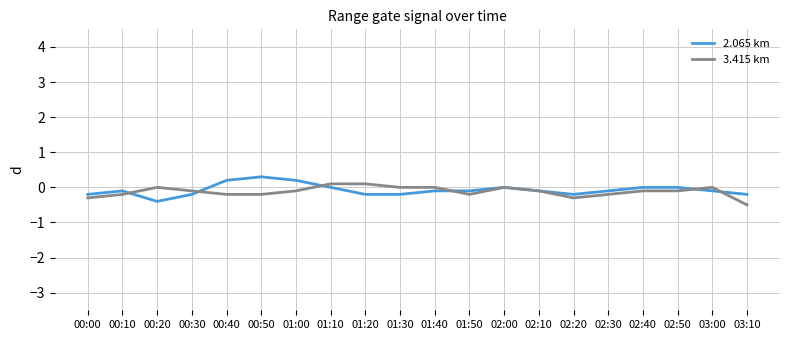

At which label does 2.065 km reach its minimum?

00:20